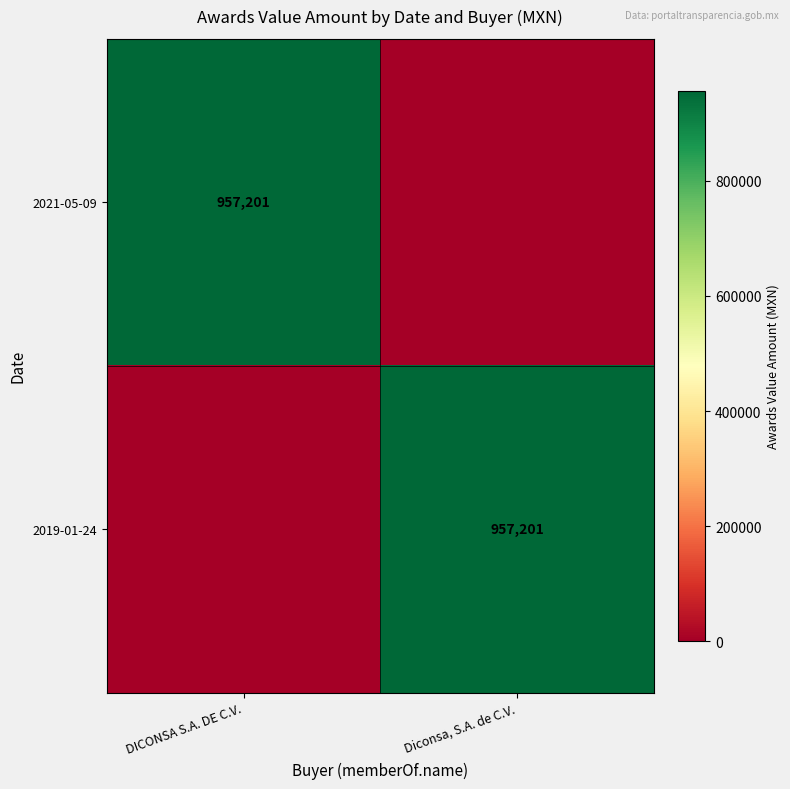

Which has a higher value, DICONSA S.A. DE C.V. or Diconsa, S.A. de C.V.?

DICONSA S.A. DE C.V.